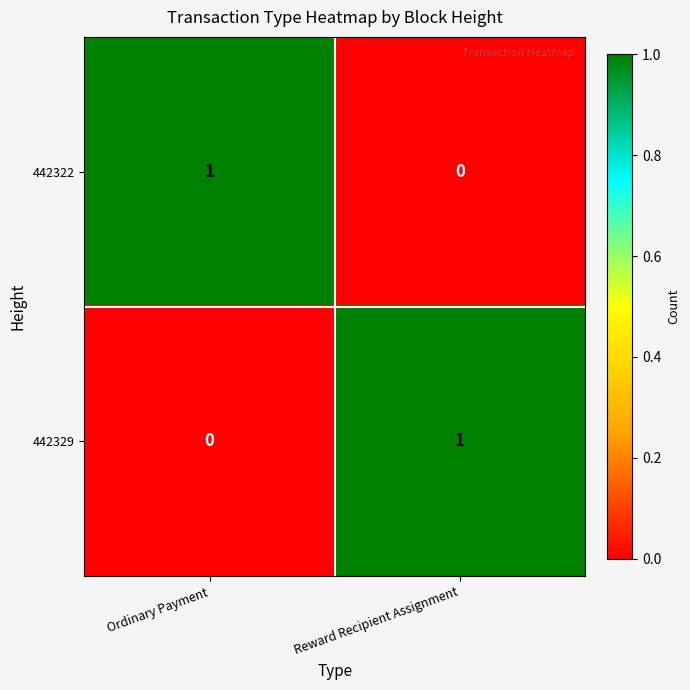

The 442329 series shows 1 at Reward Recipient Assignment. True or false?

True